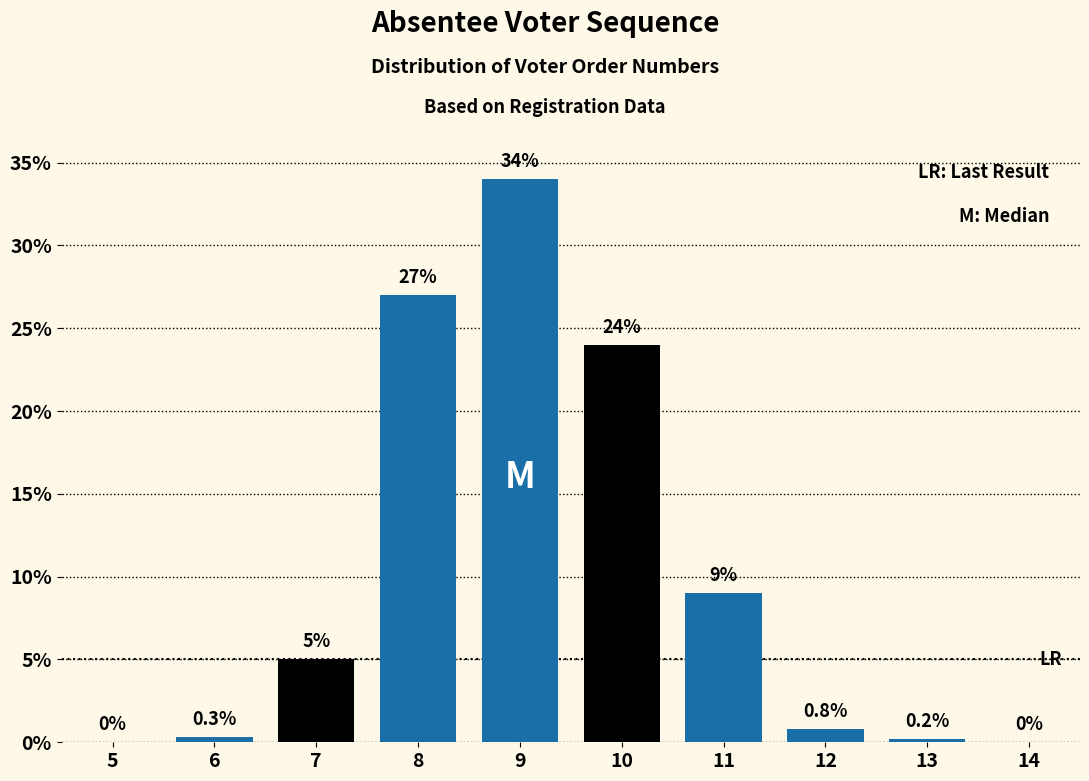

Reading right to left, list all the values displayed in this chart.

14=0.0	13=0.2	12=0.8	11=9.0	10=24.0	9=34.0	8=27.0	7=5.0	6=0.3	5=0.0